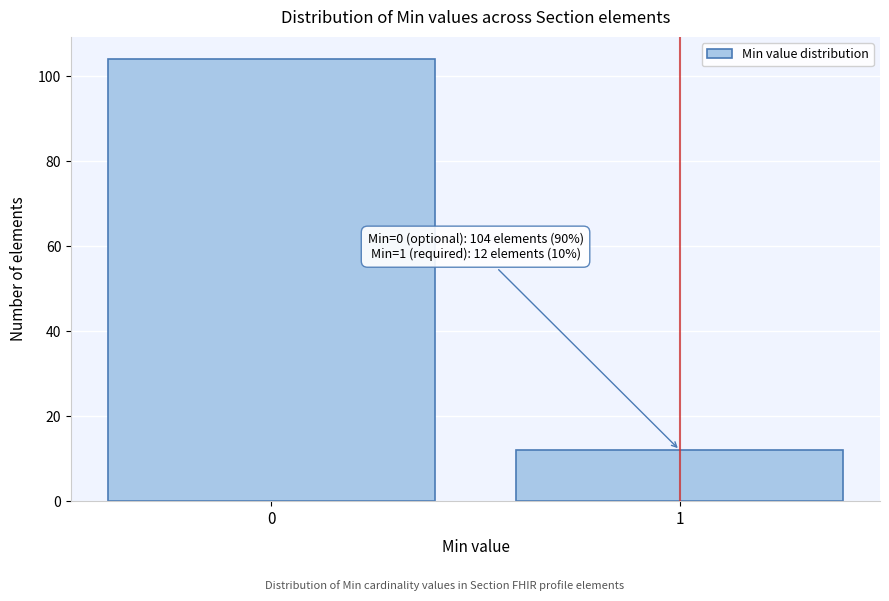

Reading left to right, extract all data points from this chart.

0=104	1=12